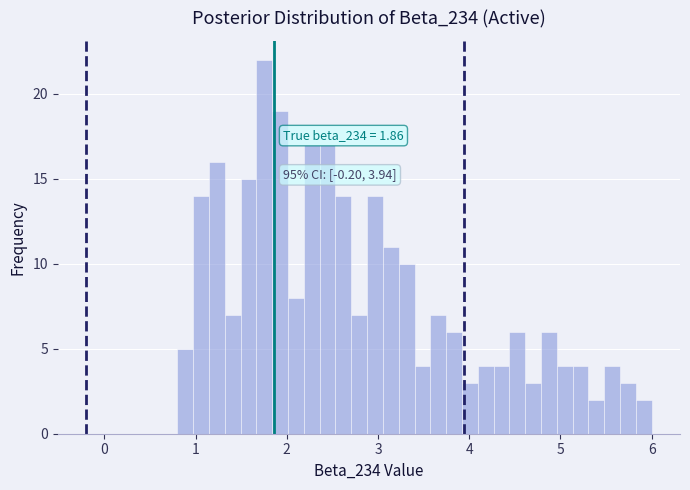

Read against the x-axis, roughly where is the centre of the tallest bar?

1.8